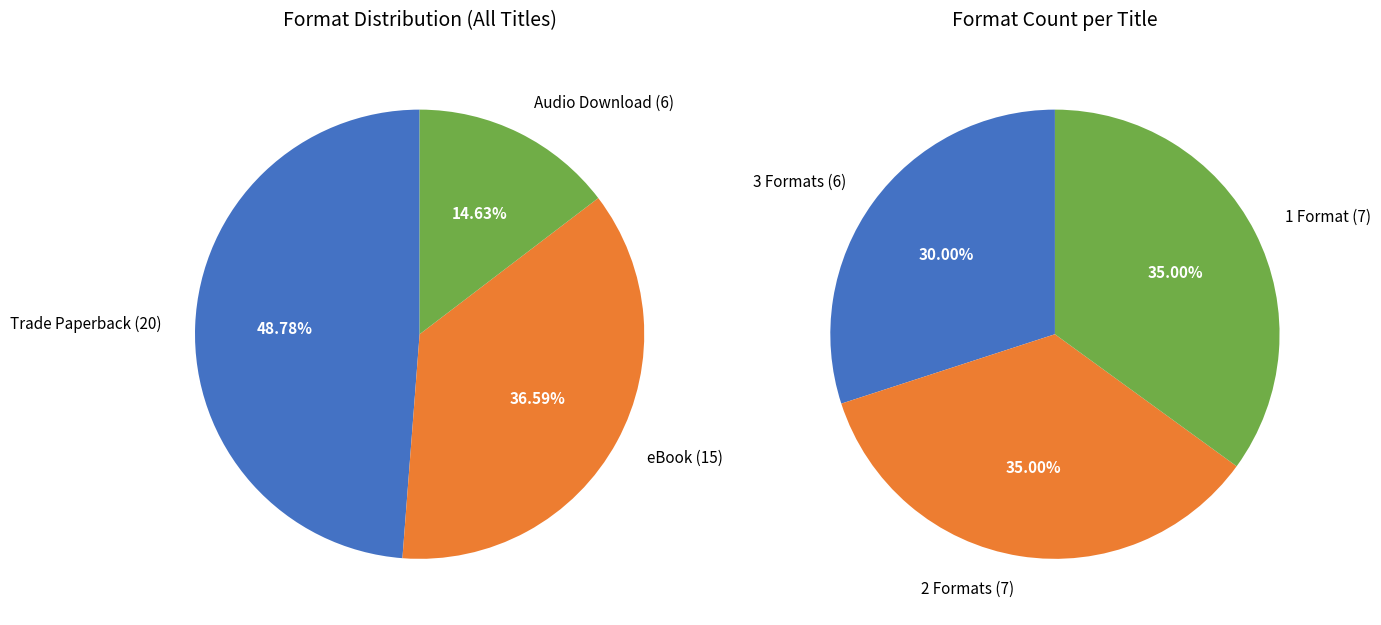

Which slice is the smallest?

Audio Download